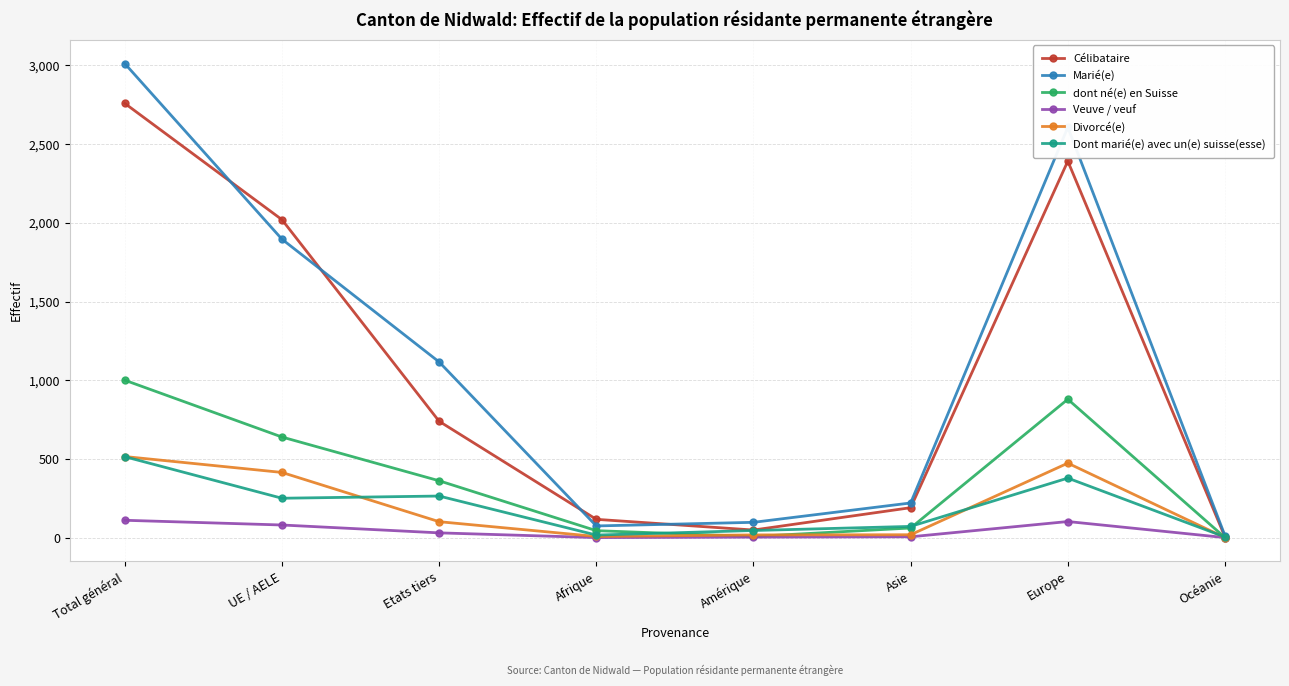

What value does the dont né(e) en Suisse series have at Afrique?

44